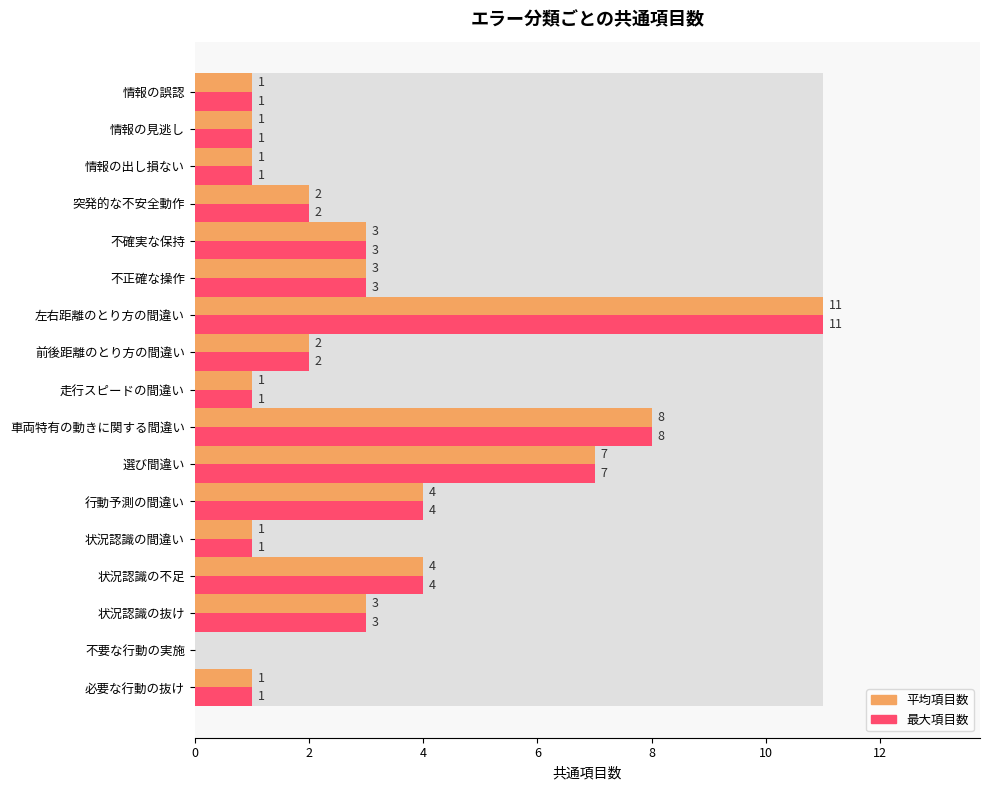

True or false: 平均項目数 has a value of 1 at 不確実な保持.

False